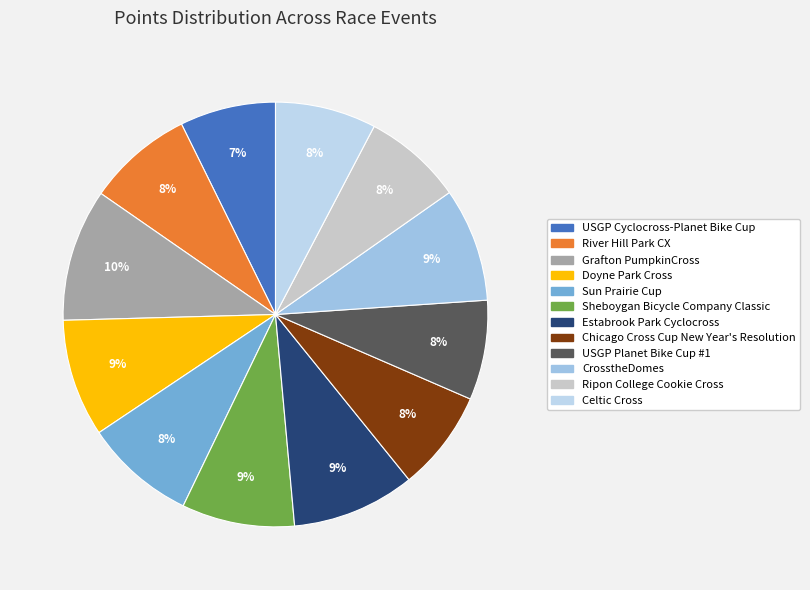

Is there any slice that represents more than half of the pie?

No